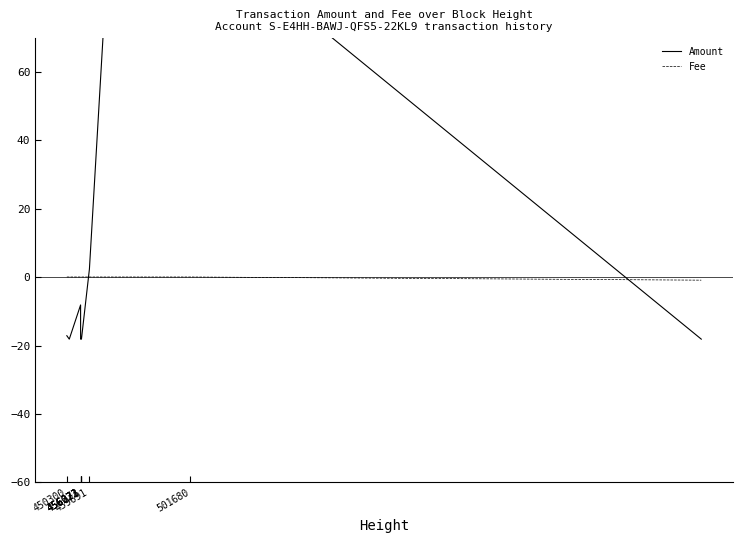

What is the label of the 2nd point from the right?

501680